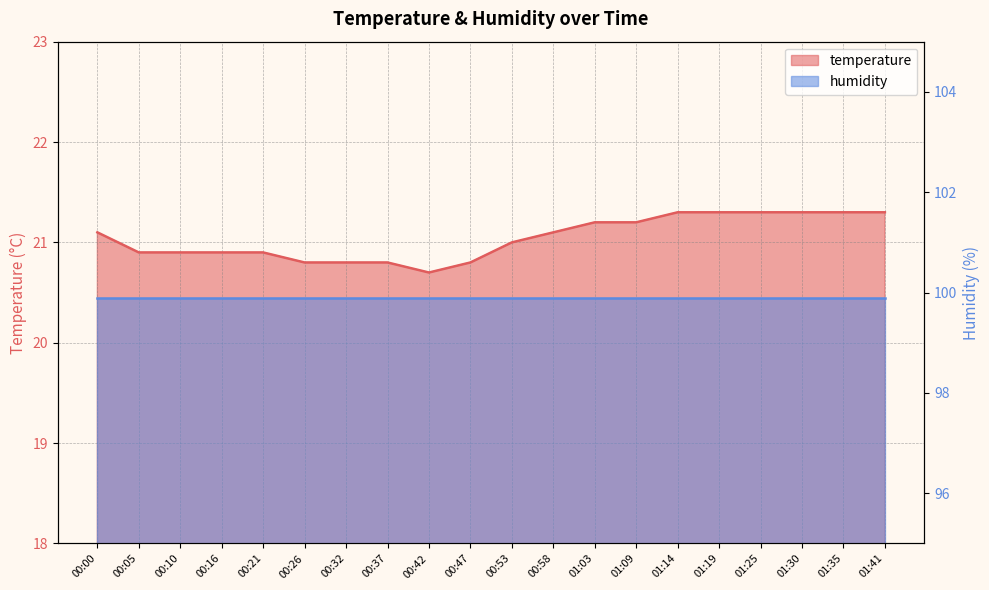

At which category does the data reach its first local valley?

00:42